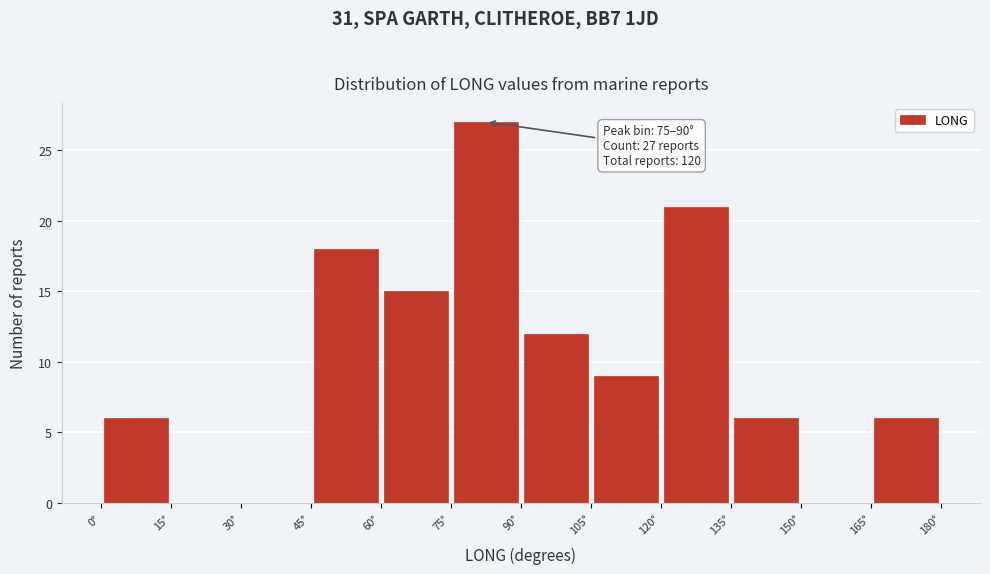

Which range on the x-axis has the tallest bar?

75 to 90